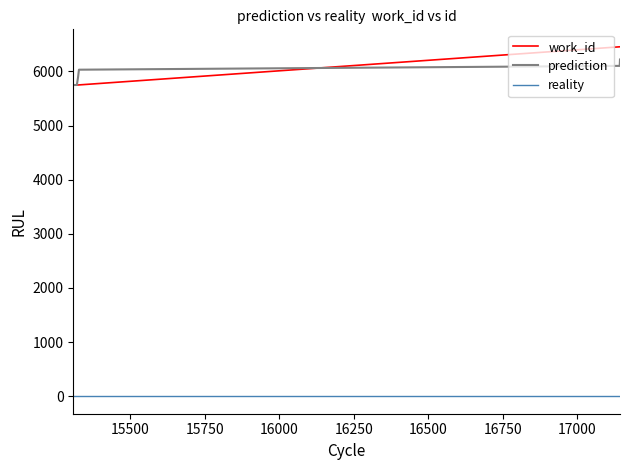

Rank the series by their maximum value, from highest to lowest.

work_id, prediction, reality